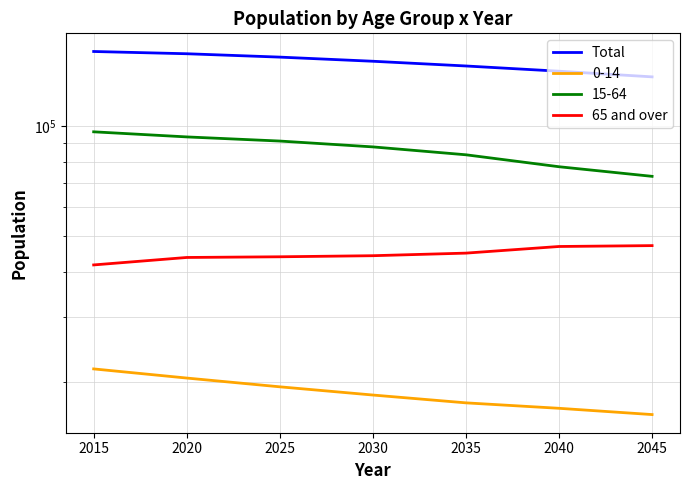

True or false: 65 and over and Total intersect in this chart.

False